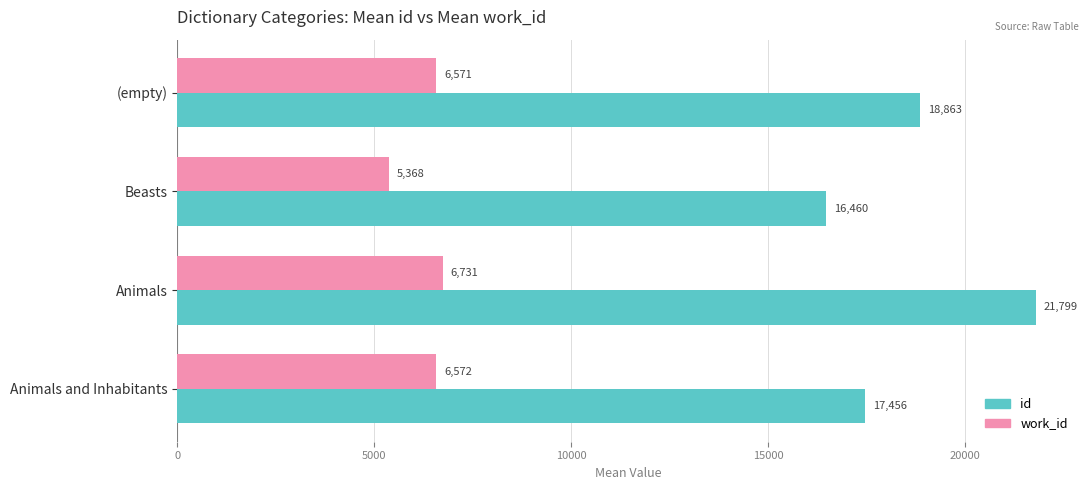

List the labels in order of id value, largest first.

Animals, (empty), Animals and Inhabitants, Beasts